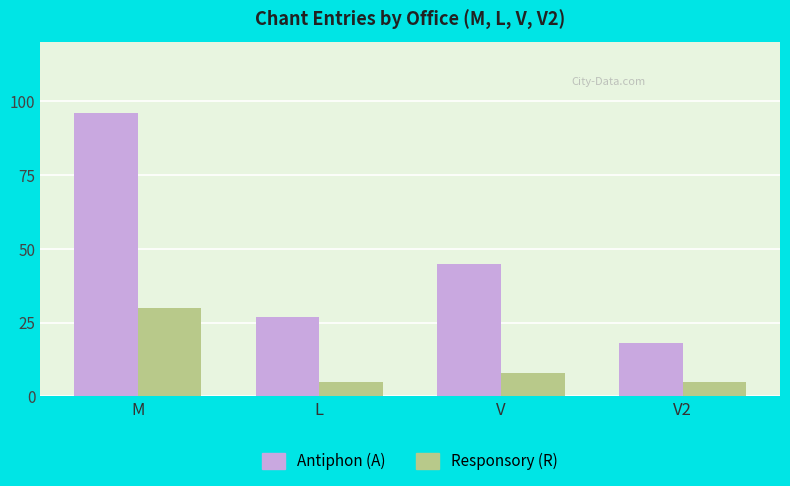

What is the approximate value of Antiphon (A) at V2, to the nearest 5?

20